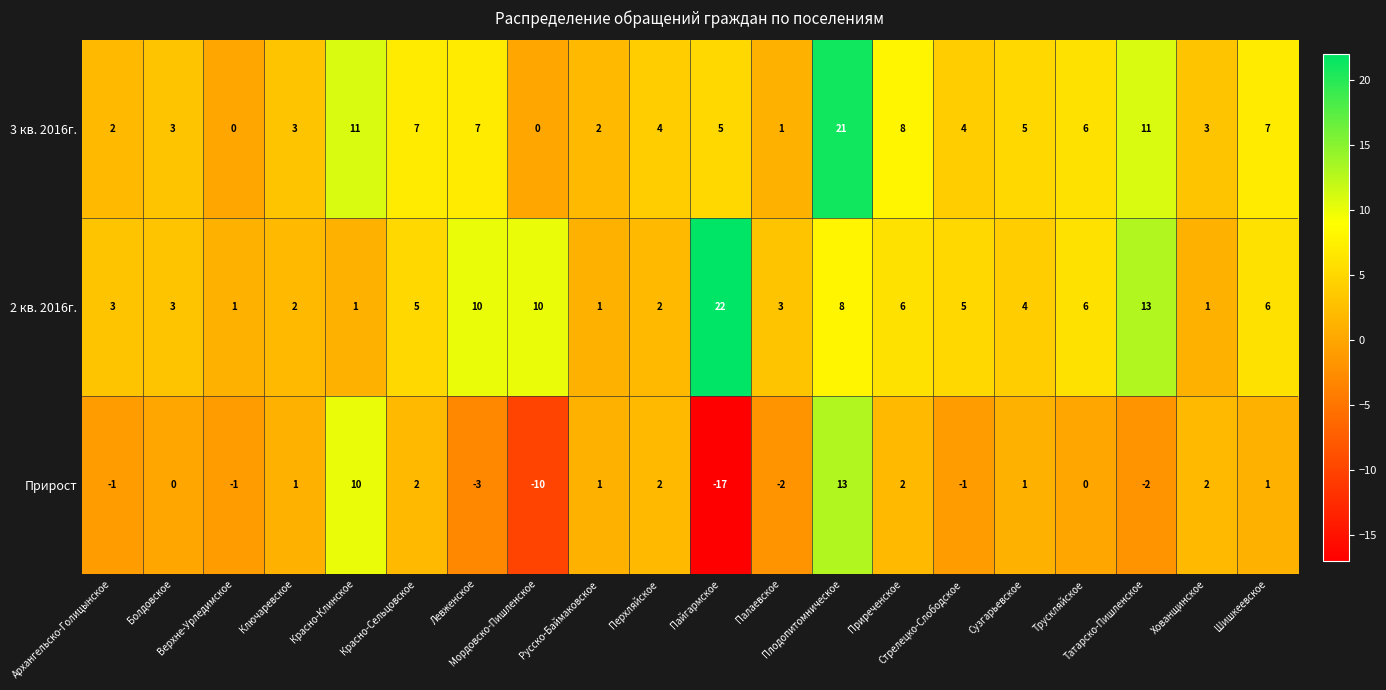

Rank the series by their maximum value, from highest to lowest.

2 кв. 2016г., 3 кв. 2016г., Прирост